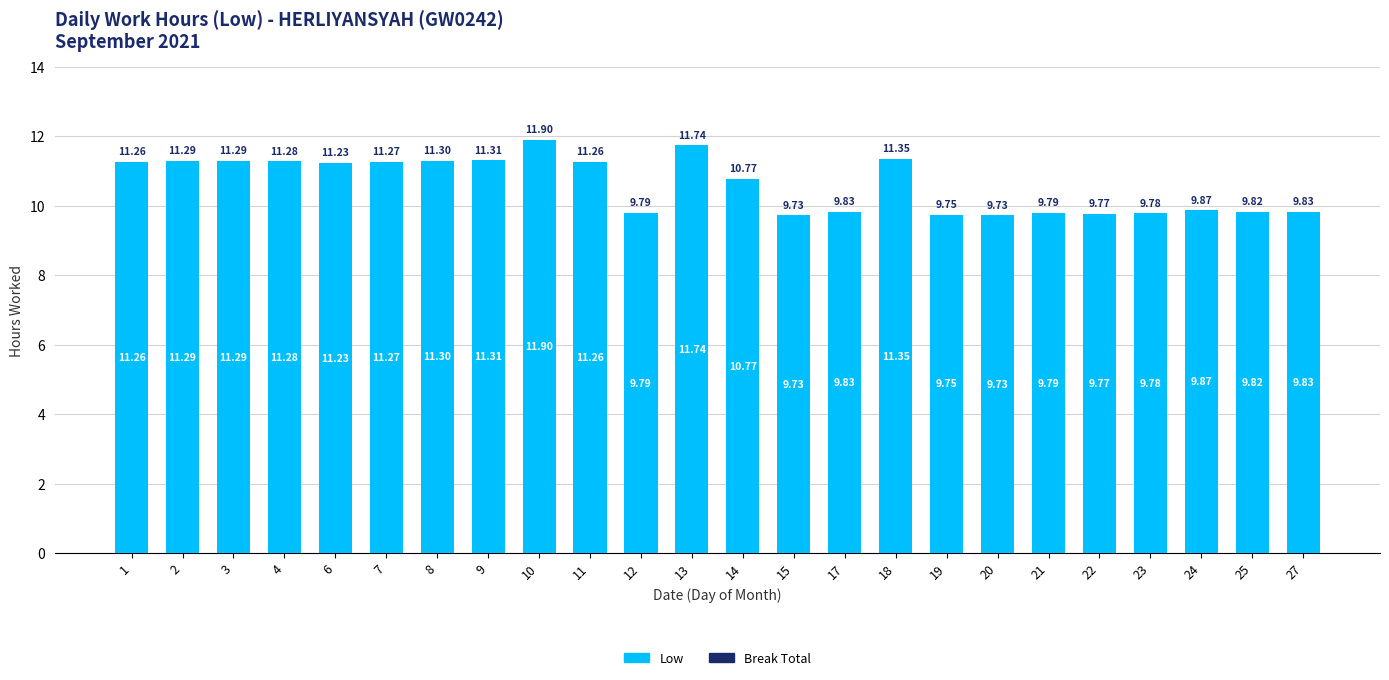

Between 1 and 4, which is larger?

4